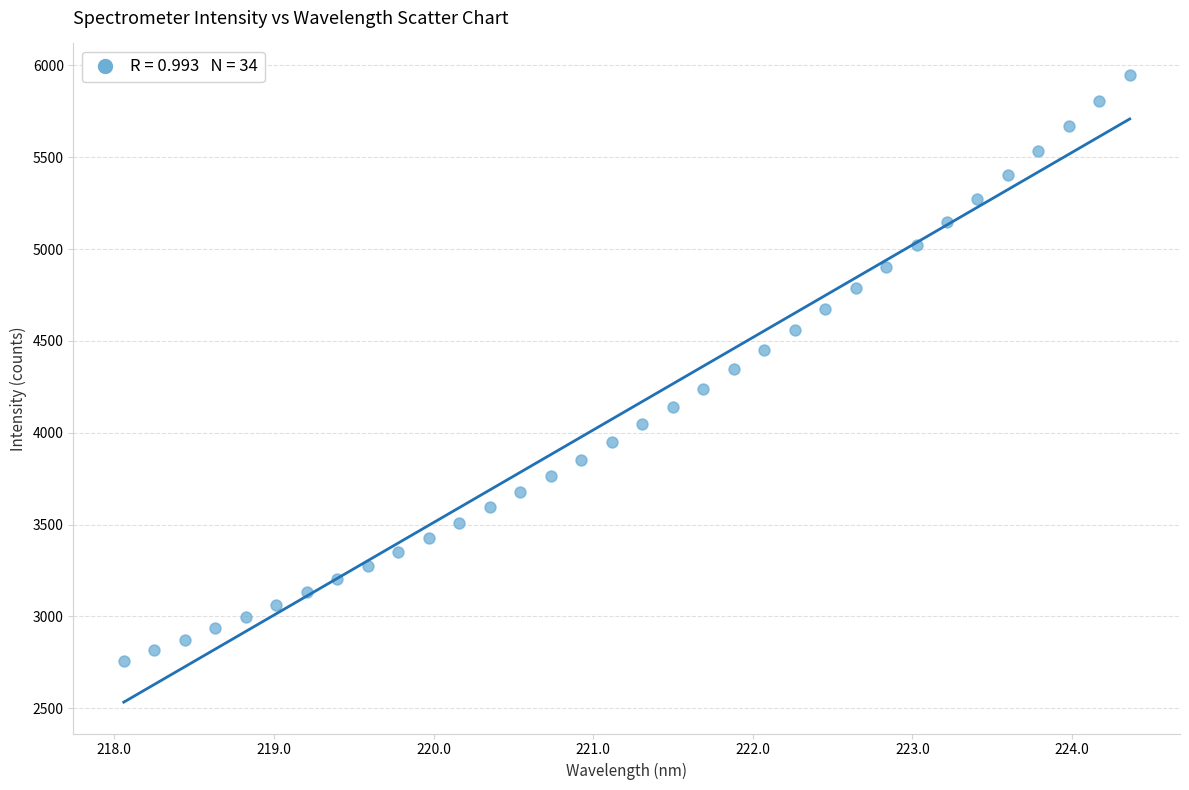

What is the range of X values (max minus min)?

6.3